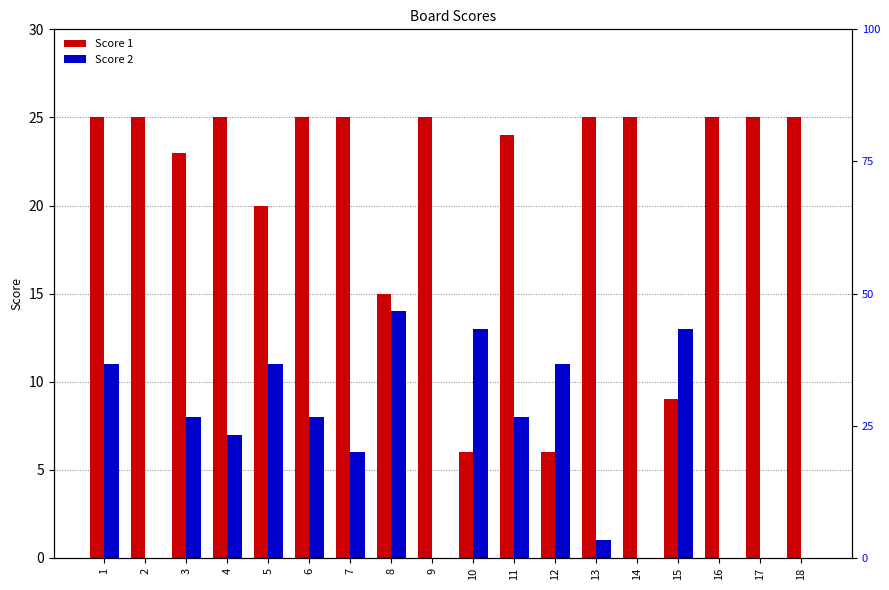

Rank the series at 6 from lowest to highest value.

Score 2, Score 1